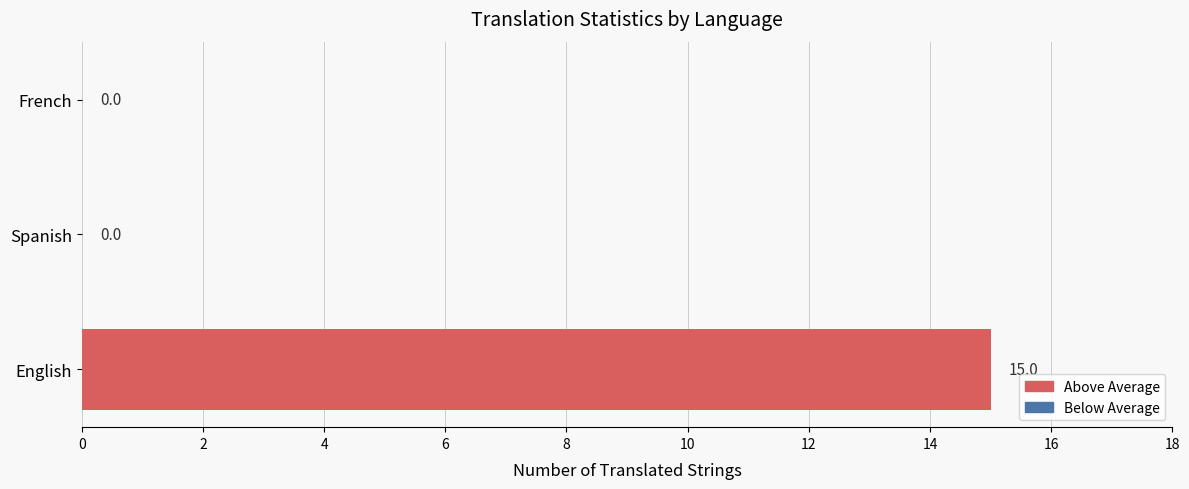

How many values exceed 0?

1